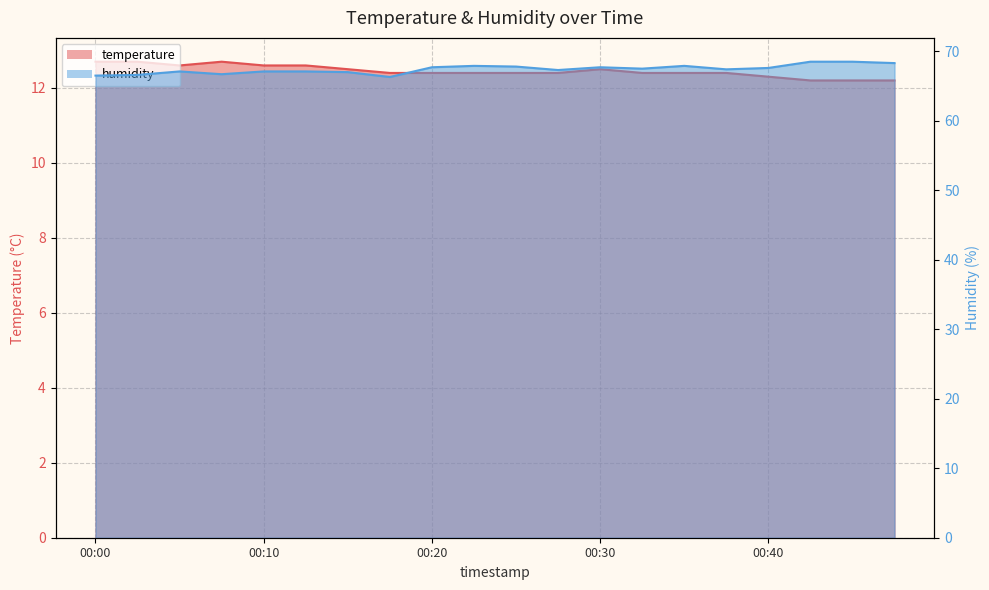

Read the humidity value at 00:08.

66.7